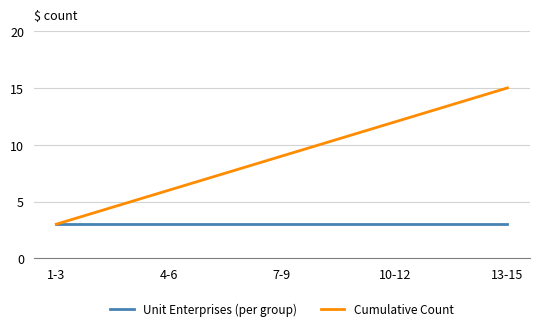

Is the value of Cumulative Count at 10-12 greater than the value of Unit Enterprises (per group) at 13-15?

Yes